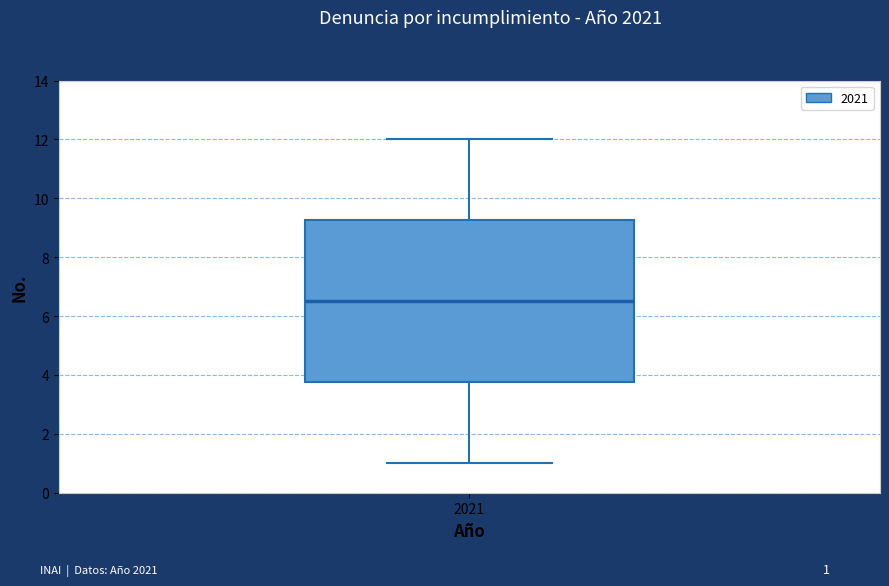

Read this box plot against the y-axis: the position of the median line, the range covered by the box, and the ends of both whiskers. The values are not printed on the chart, so give them approximately, as read against the axis.

median 6.6, box 3.8 to 9.2, whiskers 1.0 to 12.0